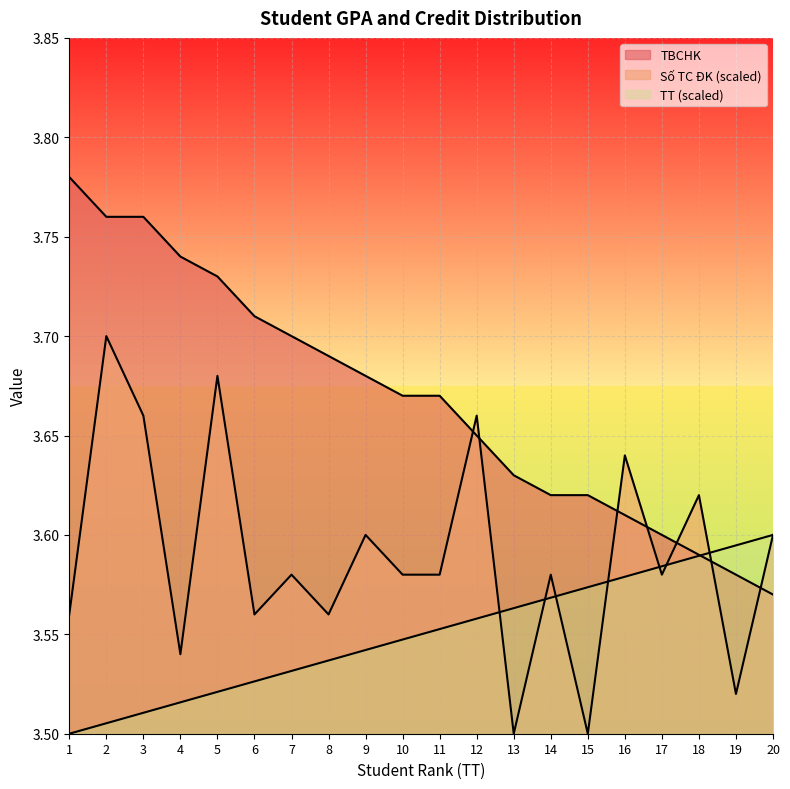

How many lines are shown in the chart?

3